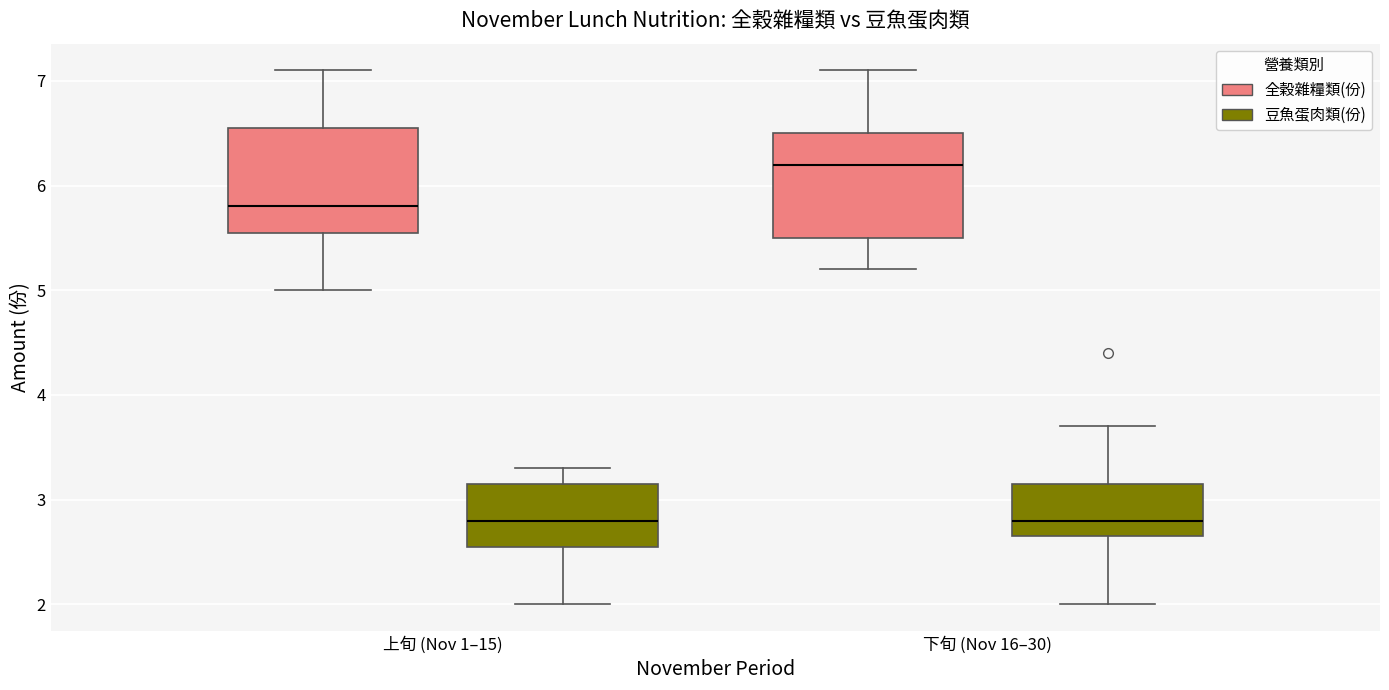

Reading left to right, transcribe this box plot: for each box, give where its median line is, the range the box spans, and where its two whiskers end, as read against the y-axis. The values are not printed on the chart, so give them approximately, as read against the axis.

上旬 (Nov 1–15) (全穀雜糧類(份)): median 5.8, box 5.6 to 6.6, whiskers 5.0 to 7.1
上旬 (Nov 1–15) (豆魚蛋肉類(份)): median 2.8, box 2.6 to 3.2, whiskers 2.0 to 3.3
下旬 (Nov 16–30) (全穀雜糧類(份)): median 6.2, box 5.5 to 6.5, whiskers 5.2 to 7.1
下旬 (Nov 16–30) (豆魚蛋肉類(份)): median 2.8, box 2.7 to 3.2, whiskers 2.0 to 3.7